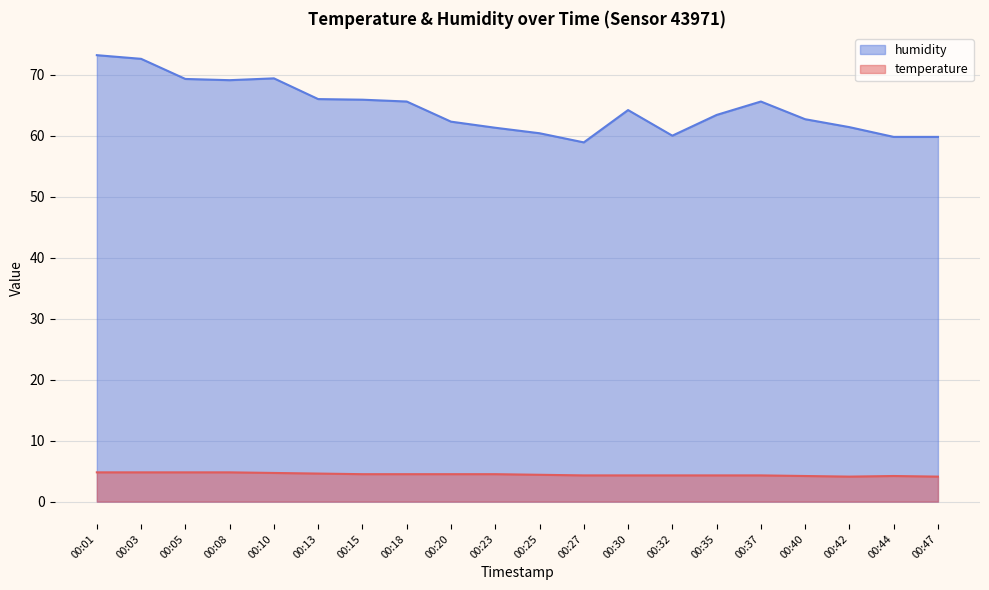

Rank the series at 00:27 from highest to lowest value.

humidity, temperature